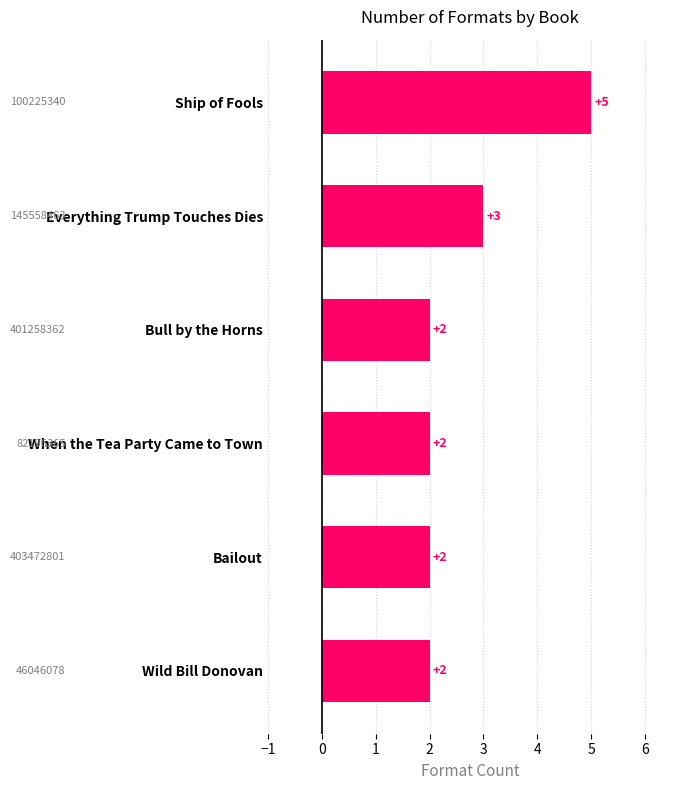

What is the difference between the second highest and second lowest values?

1